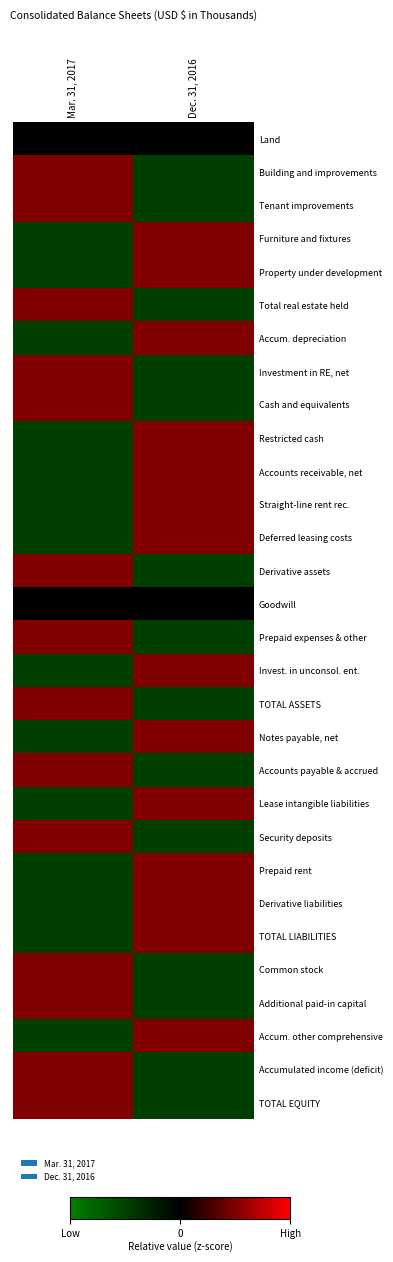

At which category is the sum across all series the highest?

Mar. 31, 2017